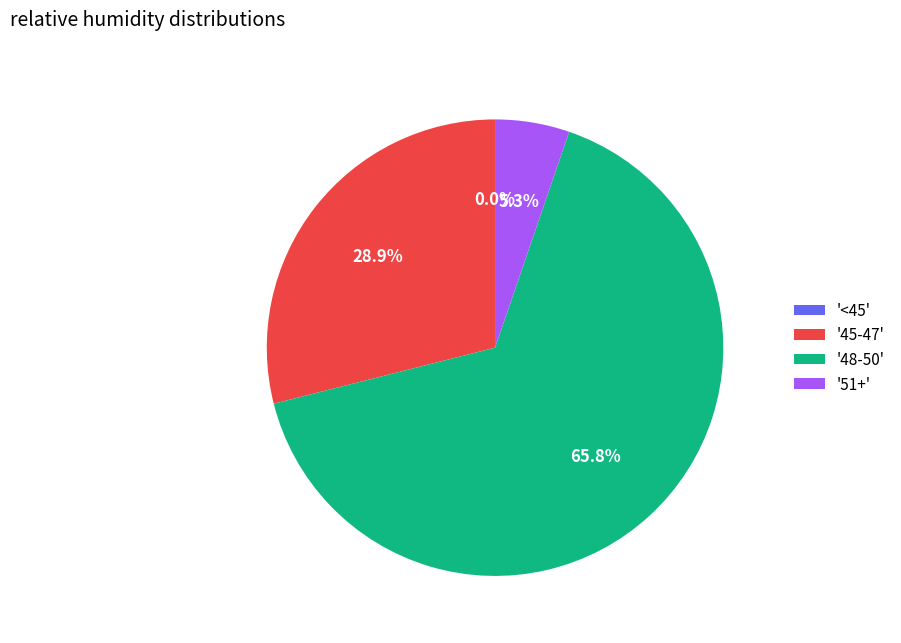

Is it true that 33 is 3% of the pie?

True